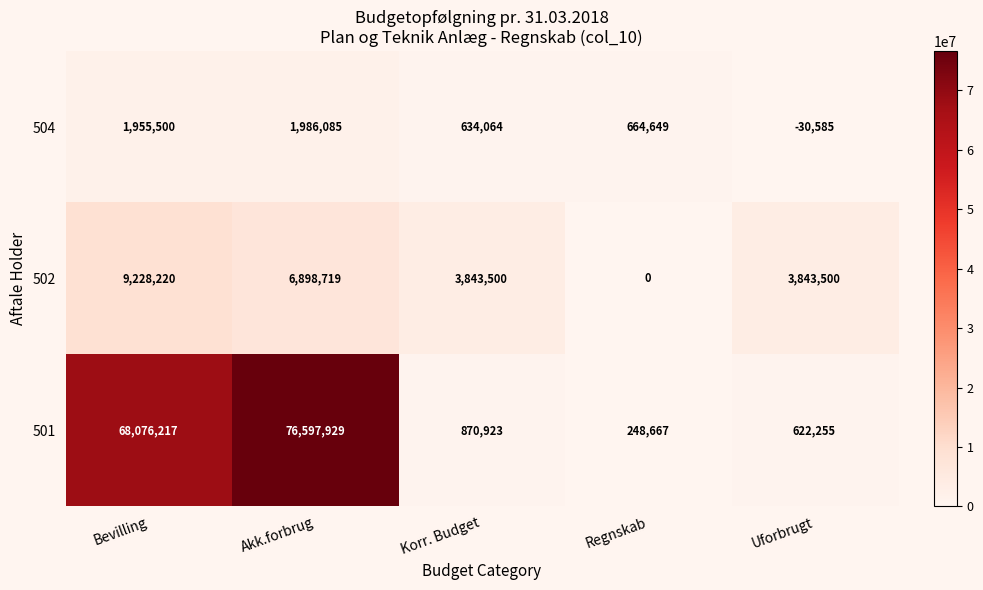

At which category is the sum across all series the highest?

Akk.forbrug